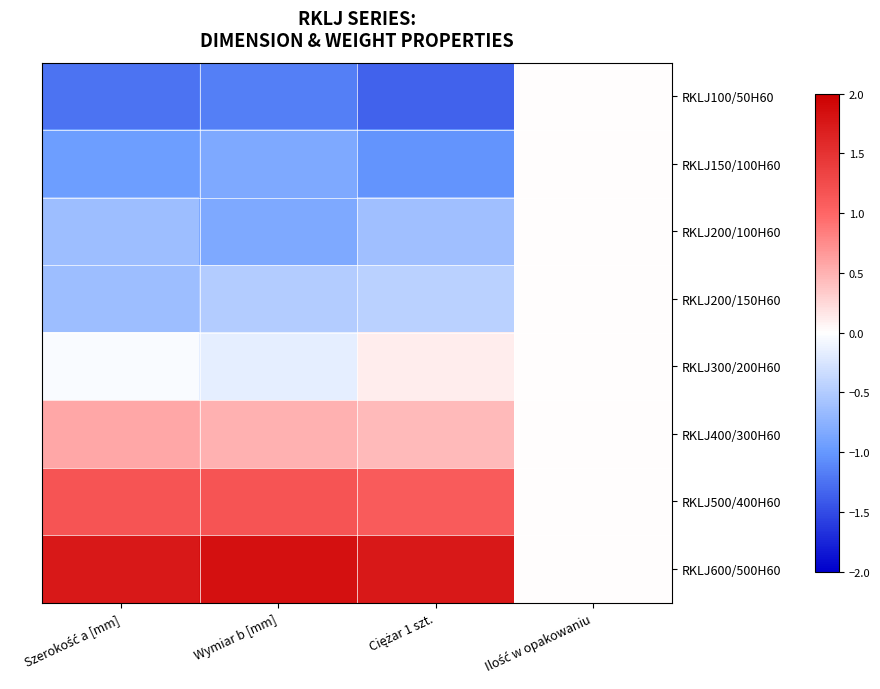

At how many categories does at least one series exceed 1?

3